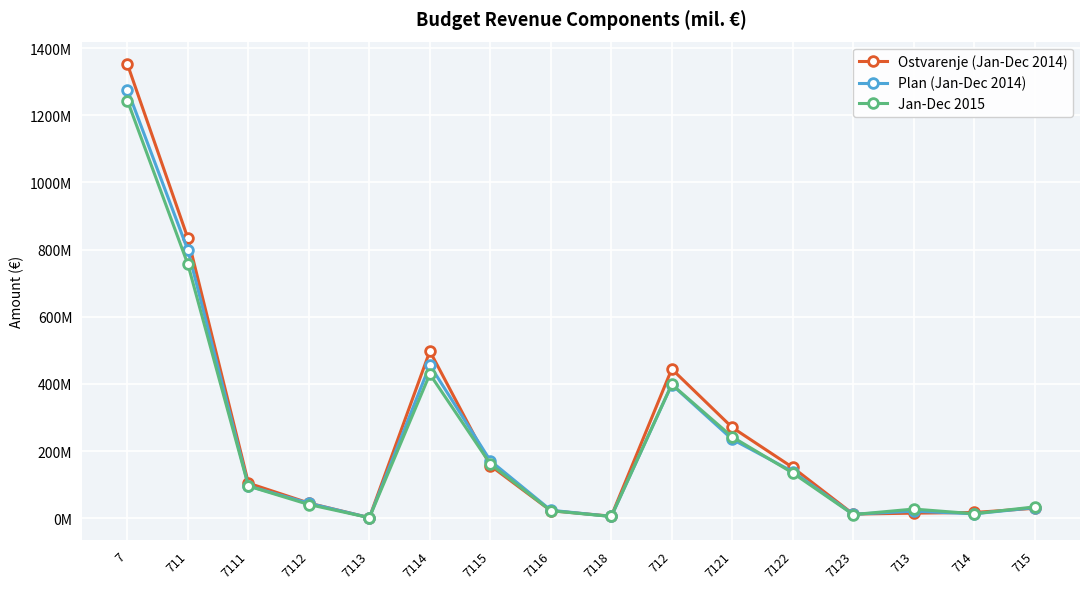

What is the average value of the Ostvarenje (Jan-Dec 2014) series?

247335791.1